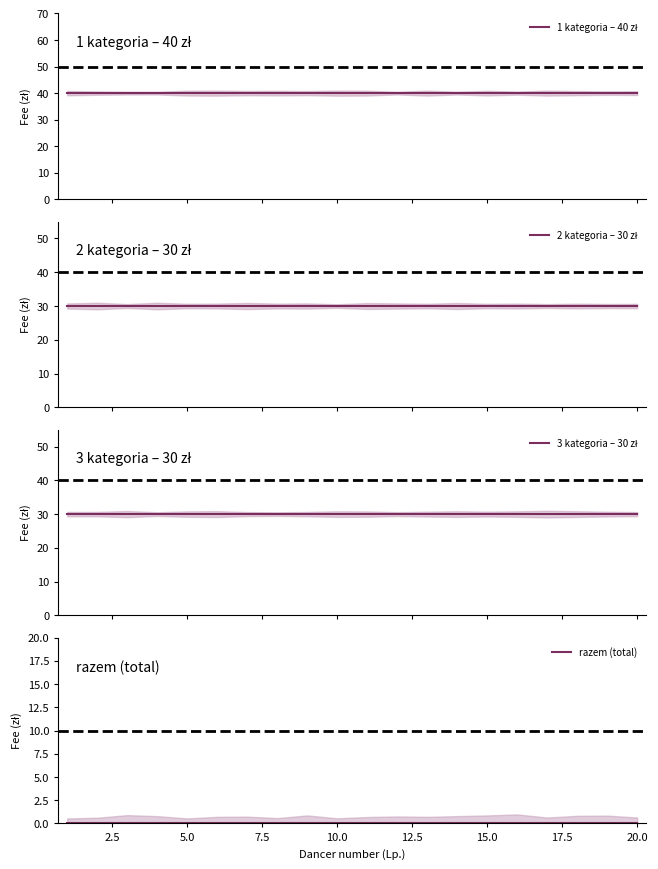

Is this an area chart (filled region under the line)?

No